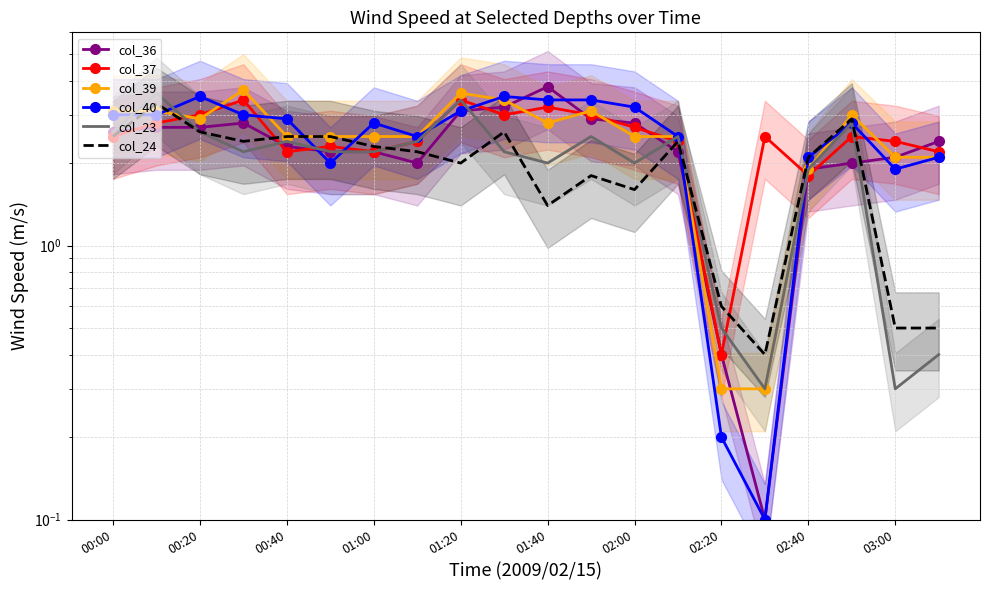

At how many categories does at least one series exceed 1?

19